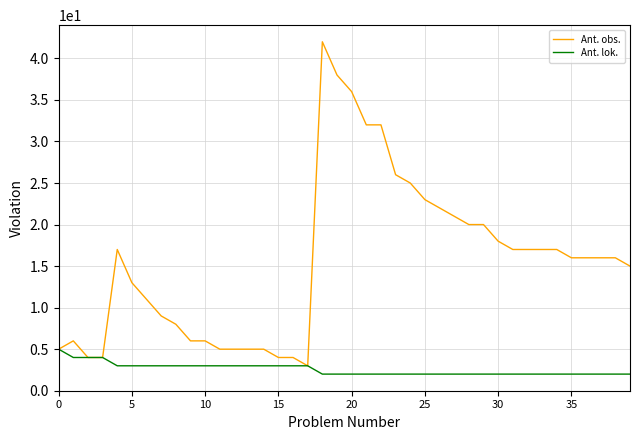

What is the sum of all Ant. obs. values?

622